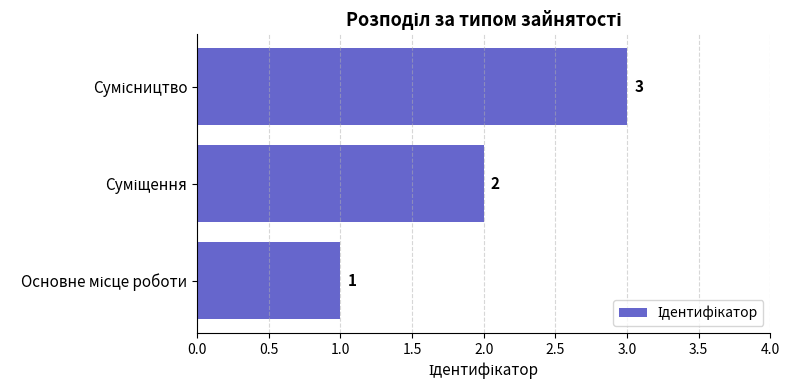

What is the maximum value shown in the chart?

3